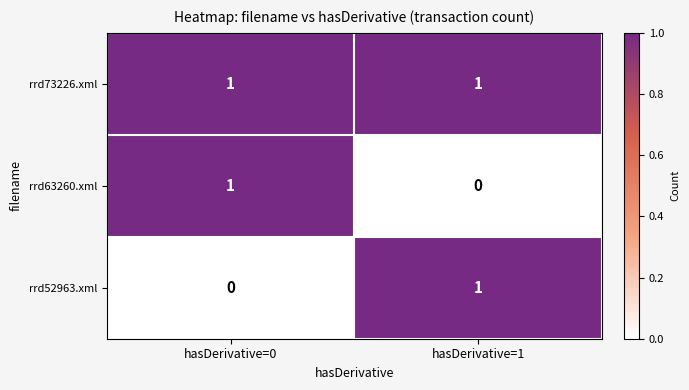

The value of rrd73226.xml at hasDerivative=1 is 0. True or false?

False